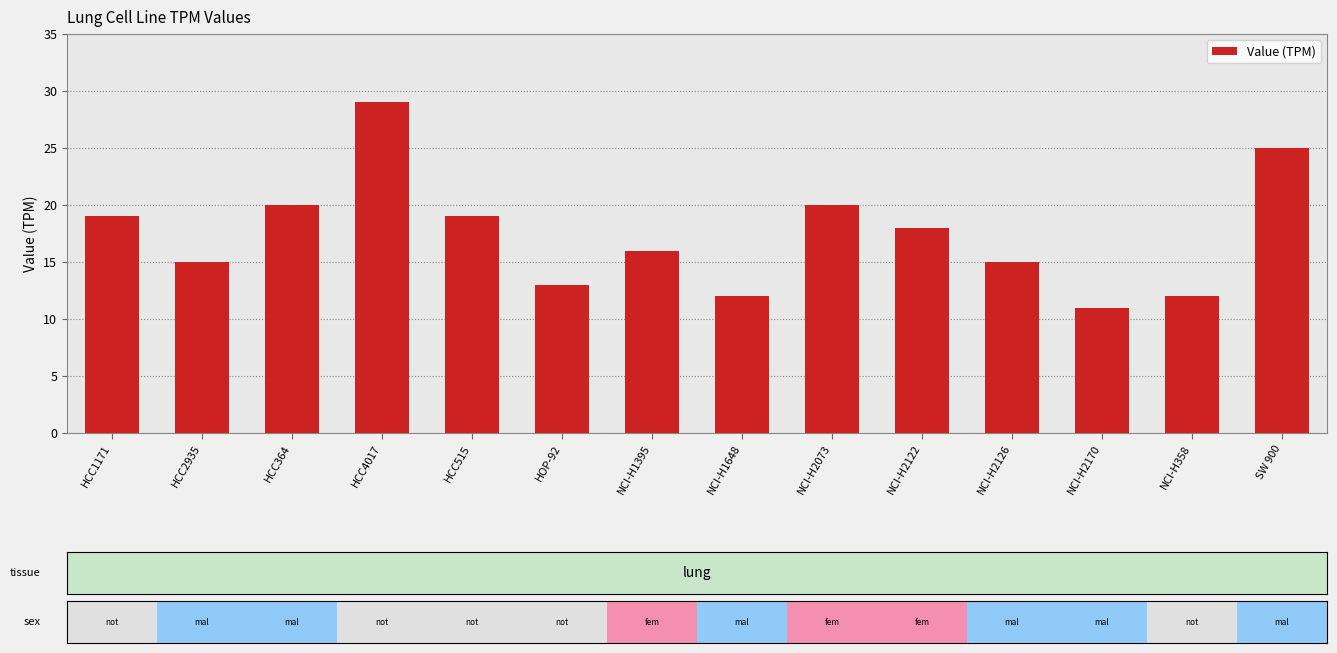

What value does the data have at HCC4017, to the nearest 5?

30